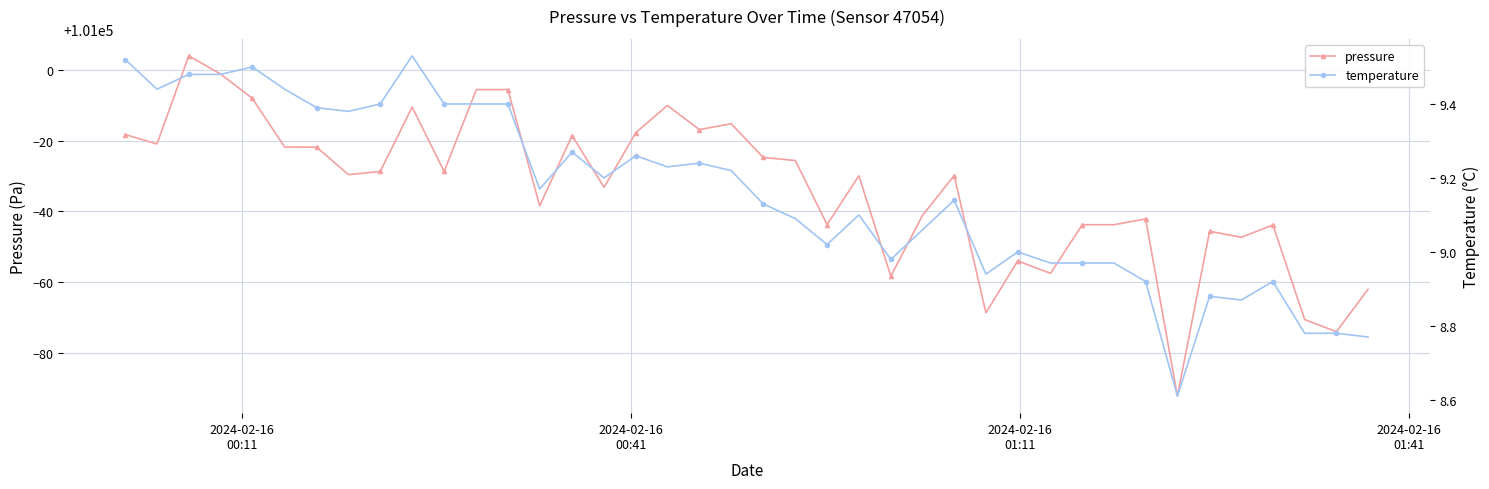

True or false: pressure has more than 0 points higher than both neighbors.

True